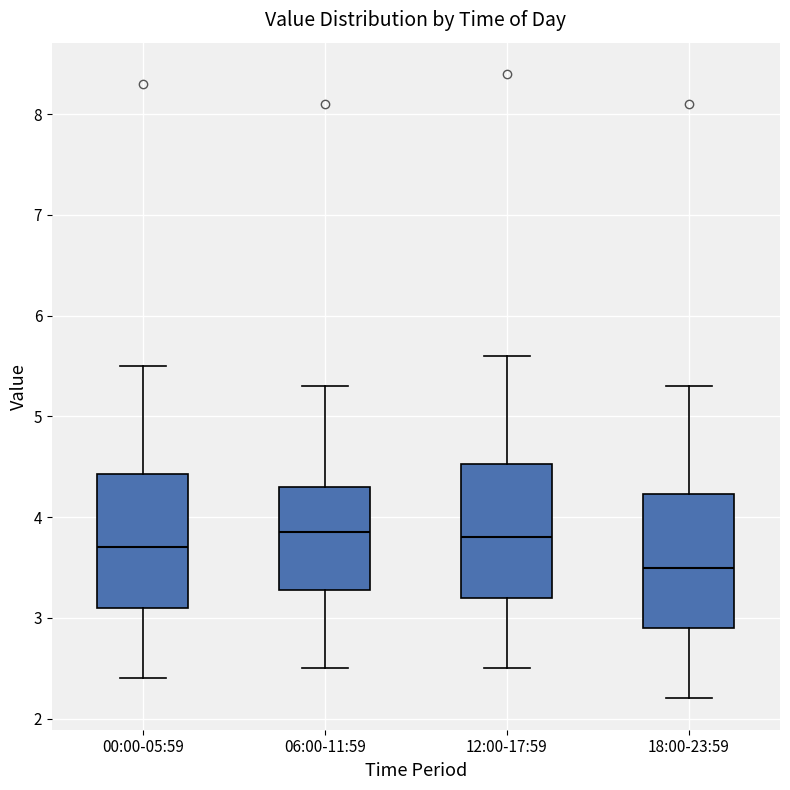

Where does the lower whisker of the box for 18:00-23:59 end on the y-axis? The values are not printed on the chart, so give them approximately, as read against the axis.

2.2